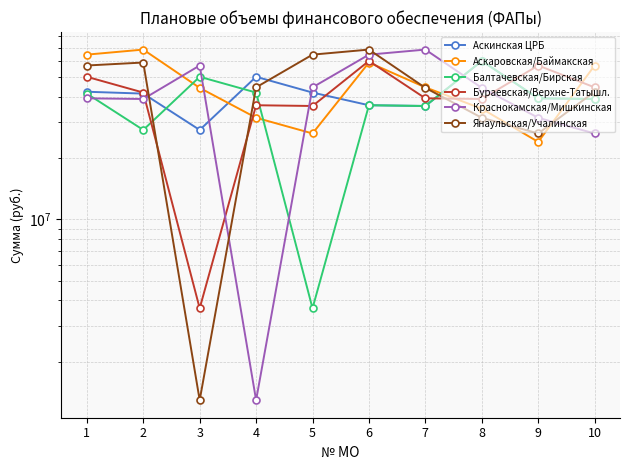

True or false: Краснокамская/Мишкинская and Балтачевская/Бирская cross at least once.

True